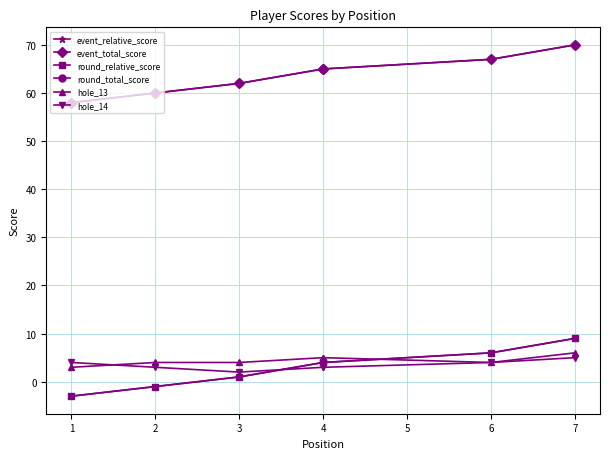

What is the highest value of the event_relative_score series?

9